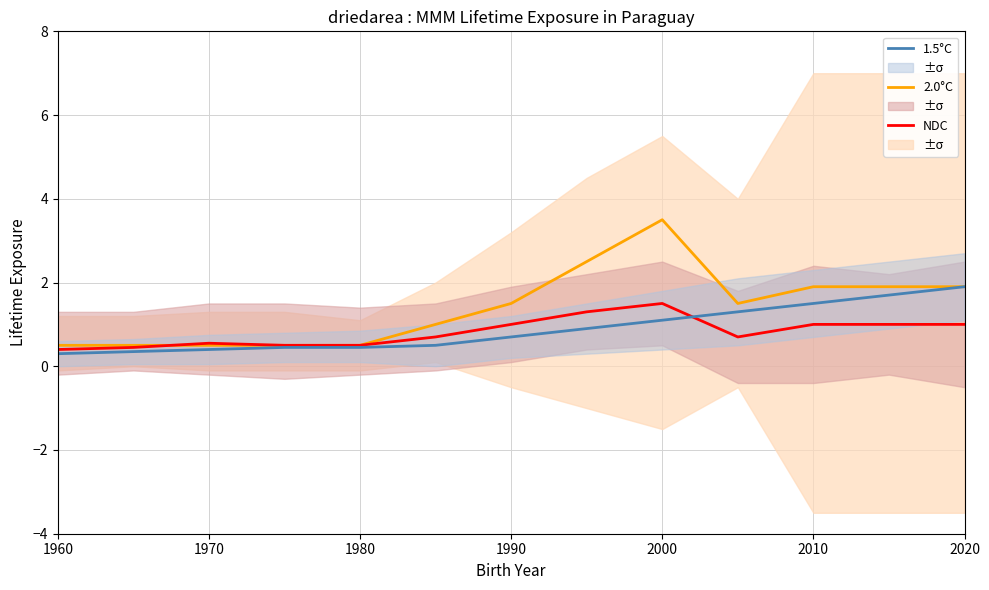

True or false: 2.0°C (USD APC) has more than 2 points higher than both neighbors.

False